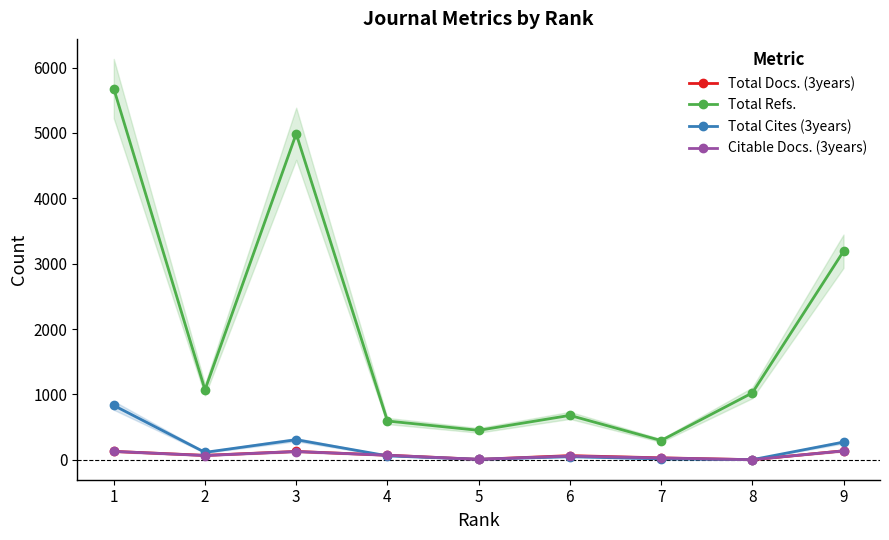

True or false: Total Cites (3years) and Total Refs. intersect in this chart.

False